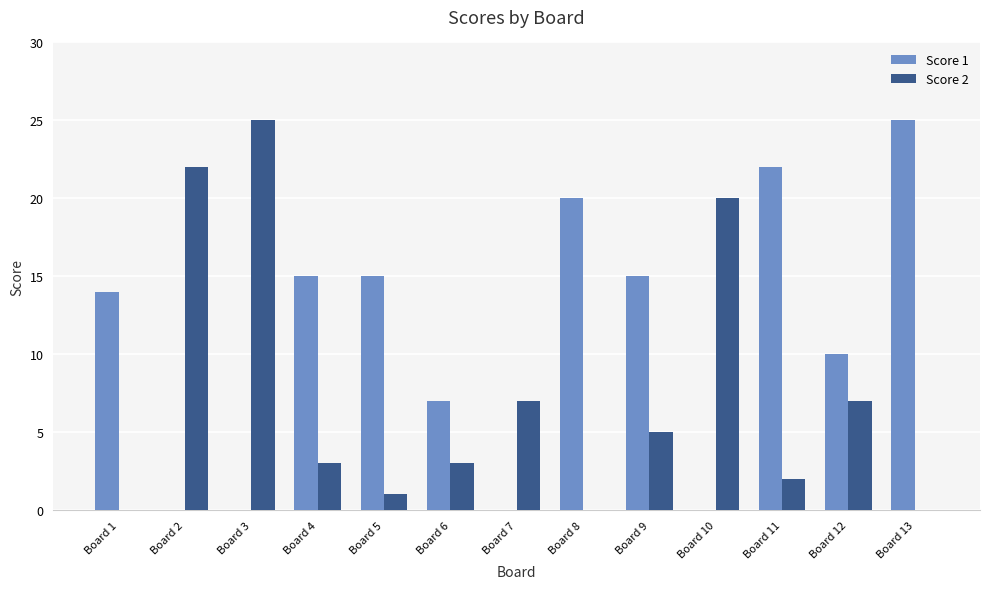

What is the greatest value displayed?

25